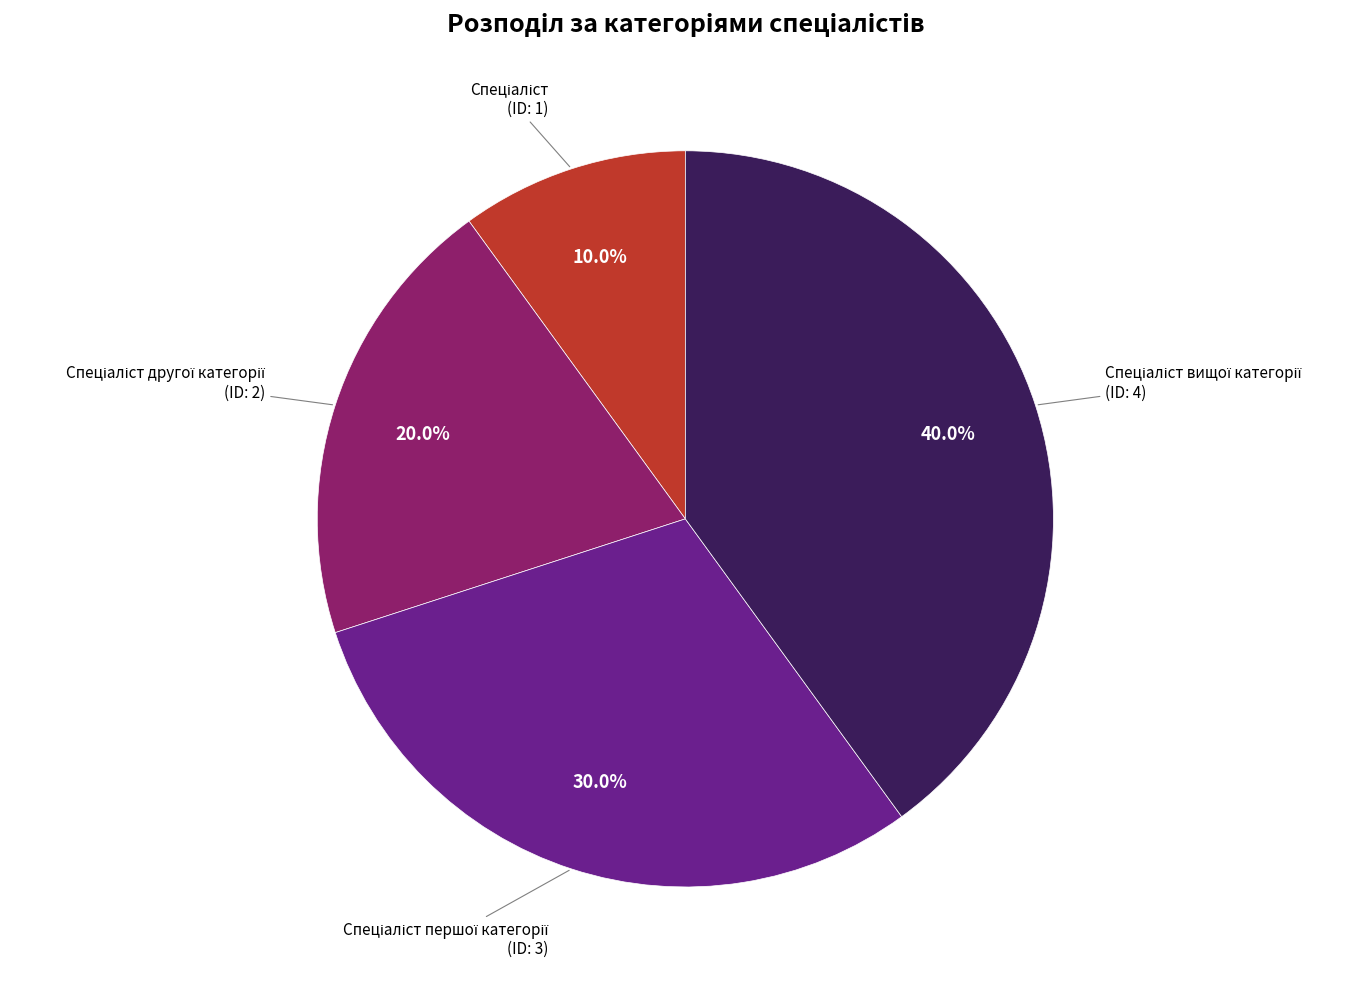

Is there any slice that represents more than half of the pie?

No